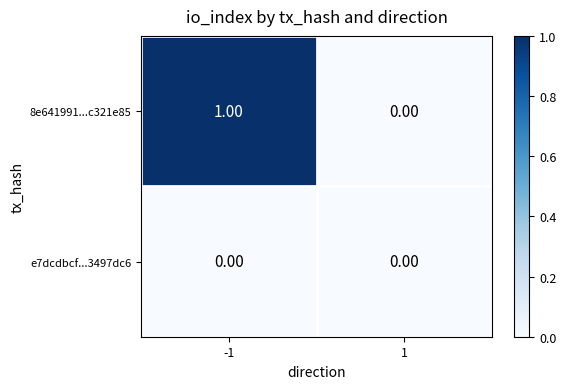

Rank the series by their average value, from lowest to highest.

e7dcdbcf...3497dc6, 8e641991...c321e85